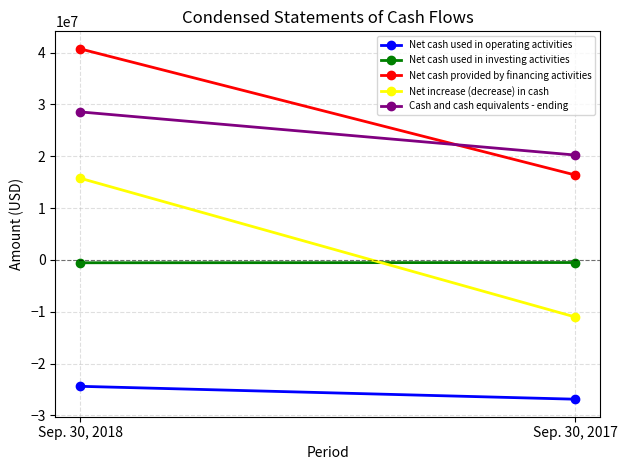

True or false: Net cash used in operating activities has a value of -26887004 at Sep. 30, 2017.

True